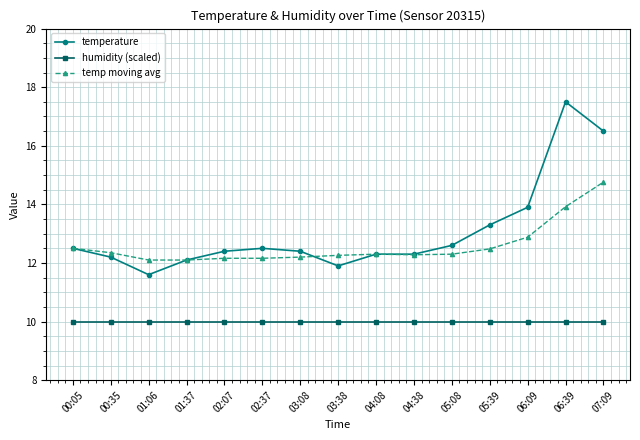

How many categories are shown in the chart?

15